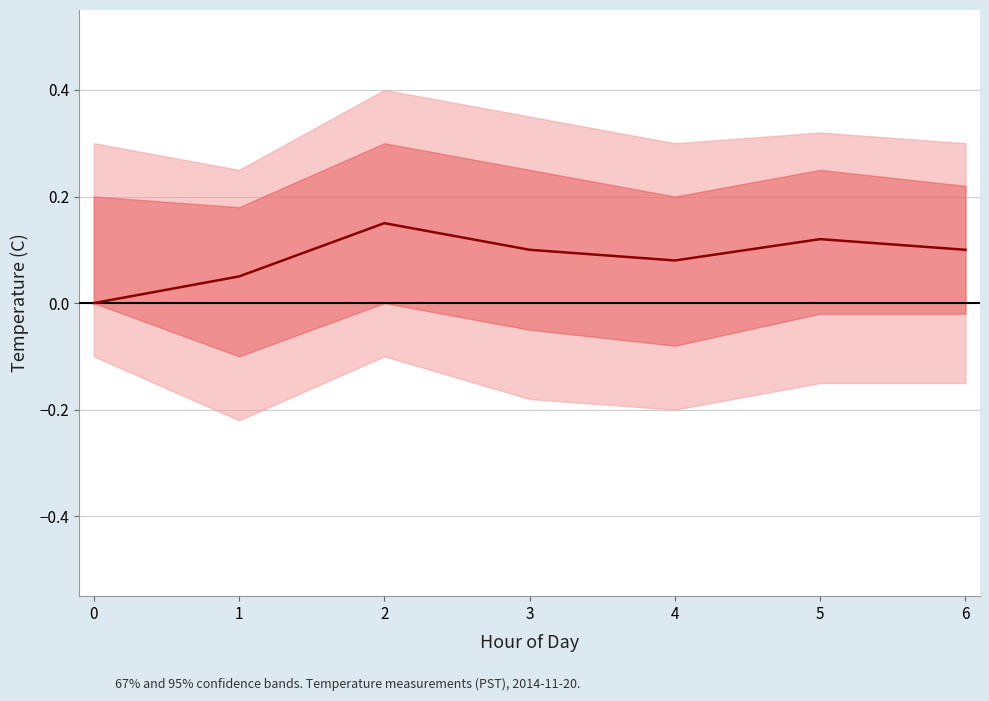

The value at 2 is 0.1. True or false?

False